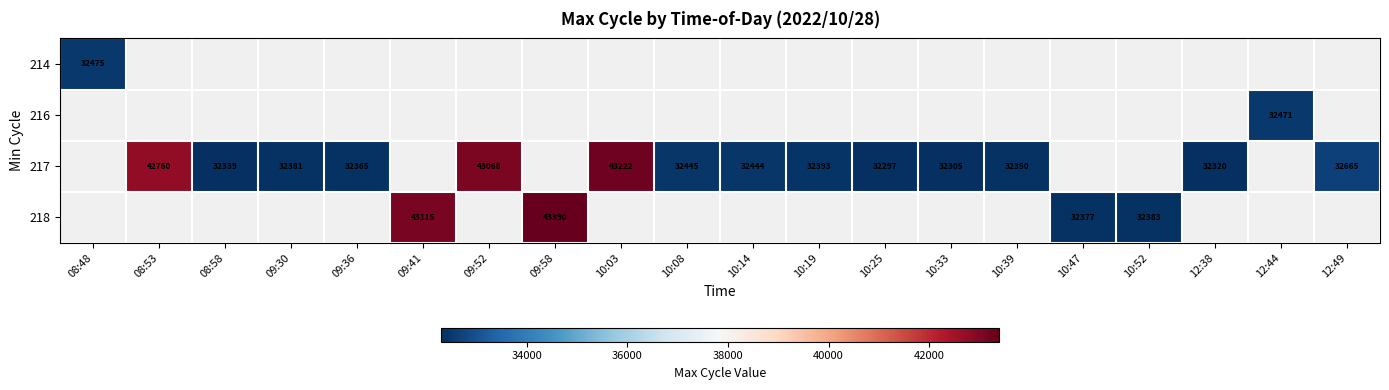

The value of 218 at 09:41 is 75495. True or false?

False